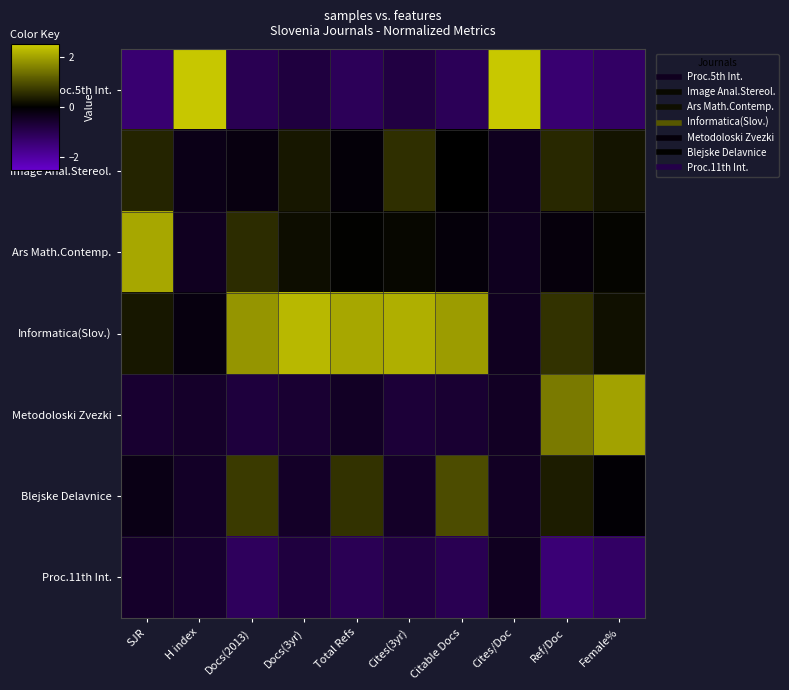

What is the difference between the highest and lowest values at Ref/Doc?

2.9